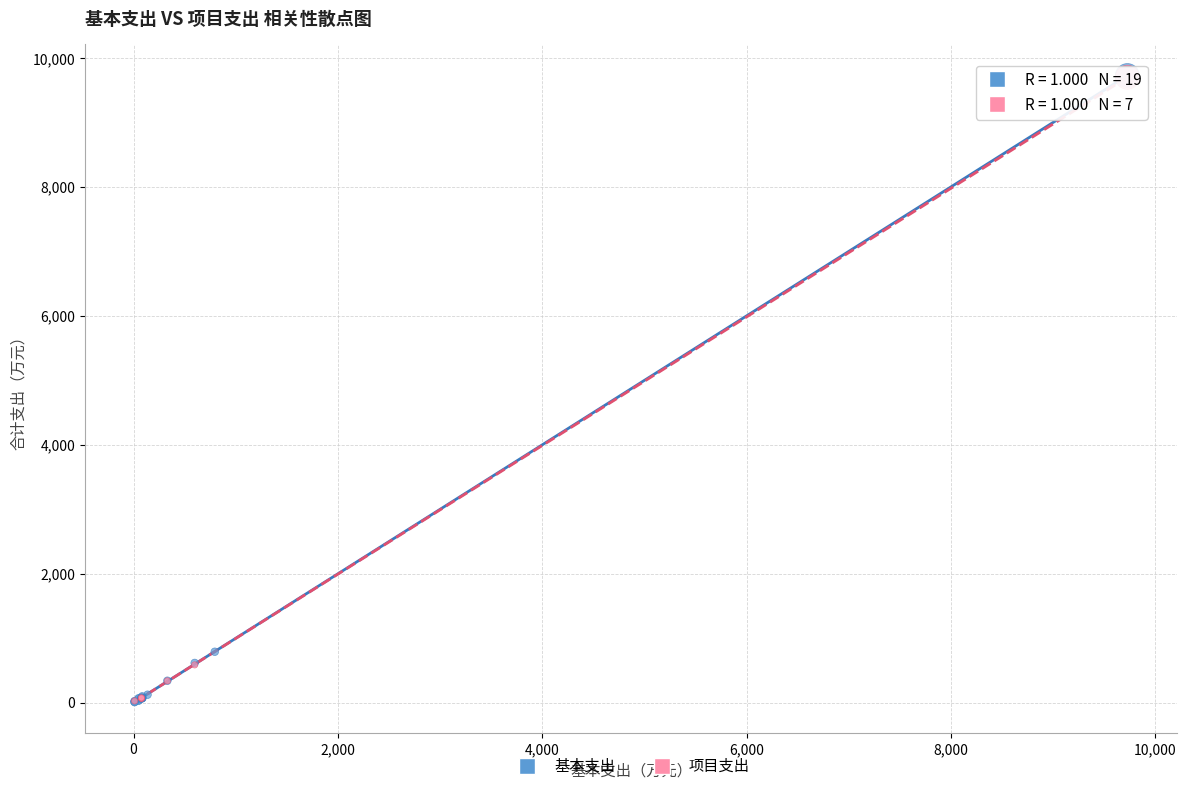

What are all the series names shown in the legend?

基本支出, 项目支出